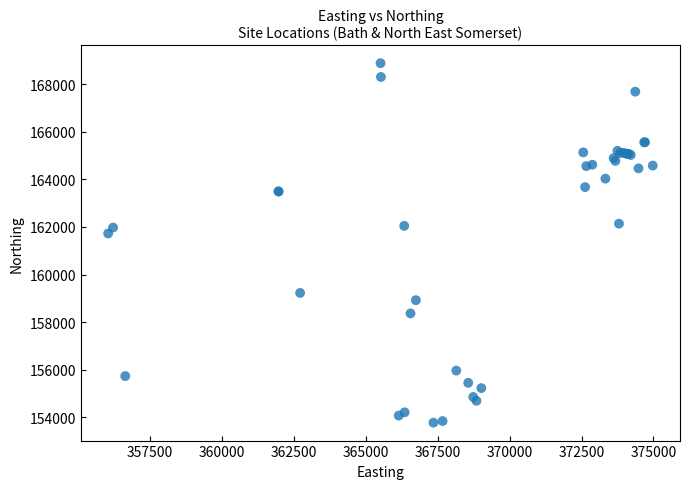

What Y value in the scatter plot is closest to 161330?

161727